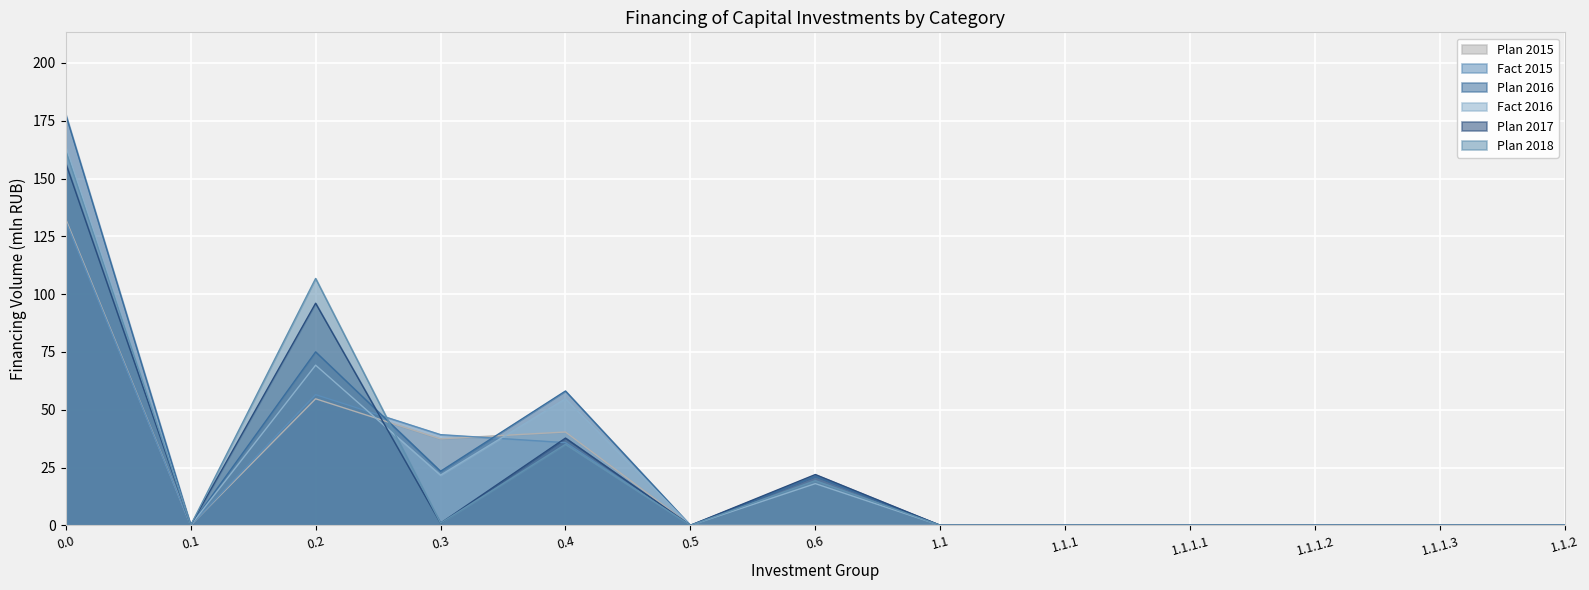

What is the difference between the maximum and minimum values in the Plan 2015 series?

132.5